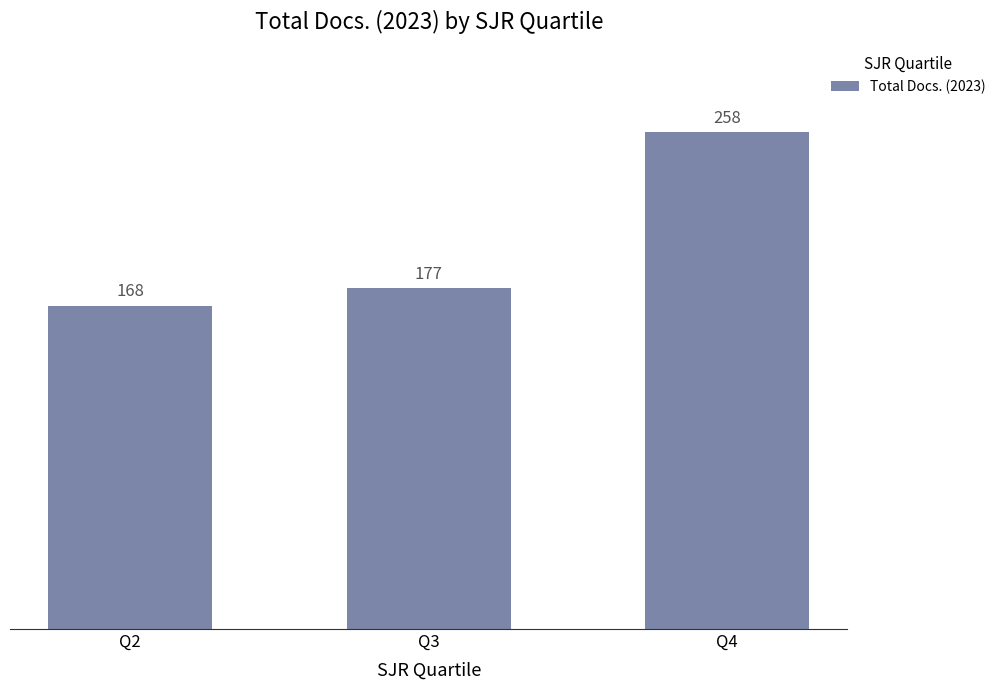

Which label corresponds to the largest value in the chart?

Q4